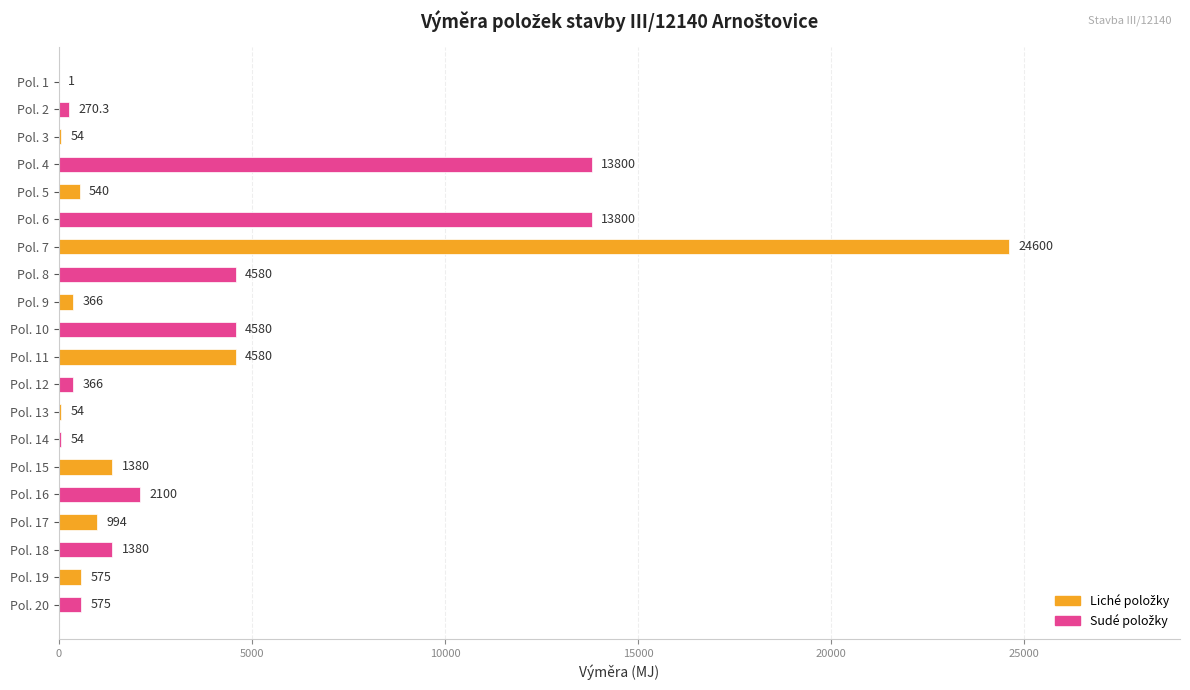

Is it true that the value at Pol. 10 is 4580.0?

True